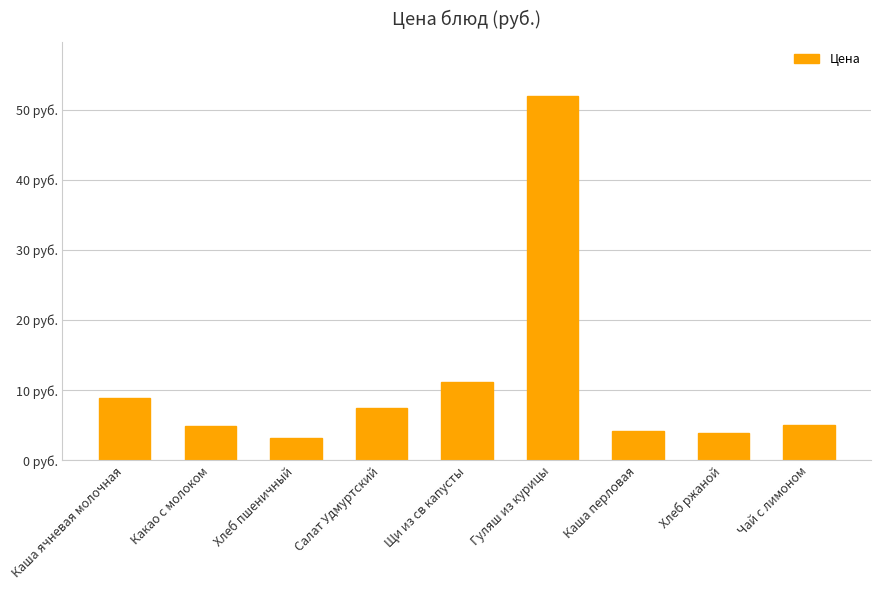

The chart shows a value of 4.9 at Какао с молоком. True or false?

True